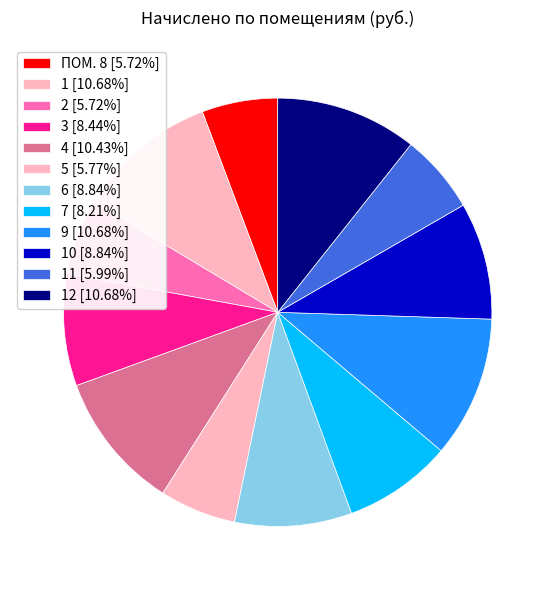

How many slices are in this pie chart?

12